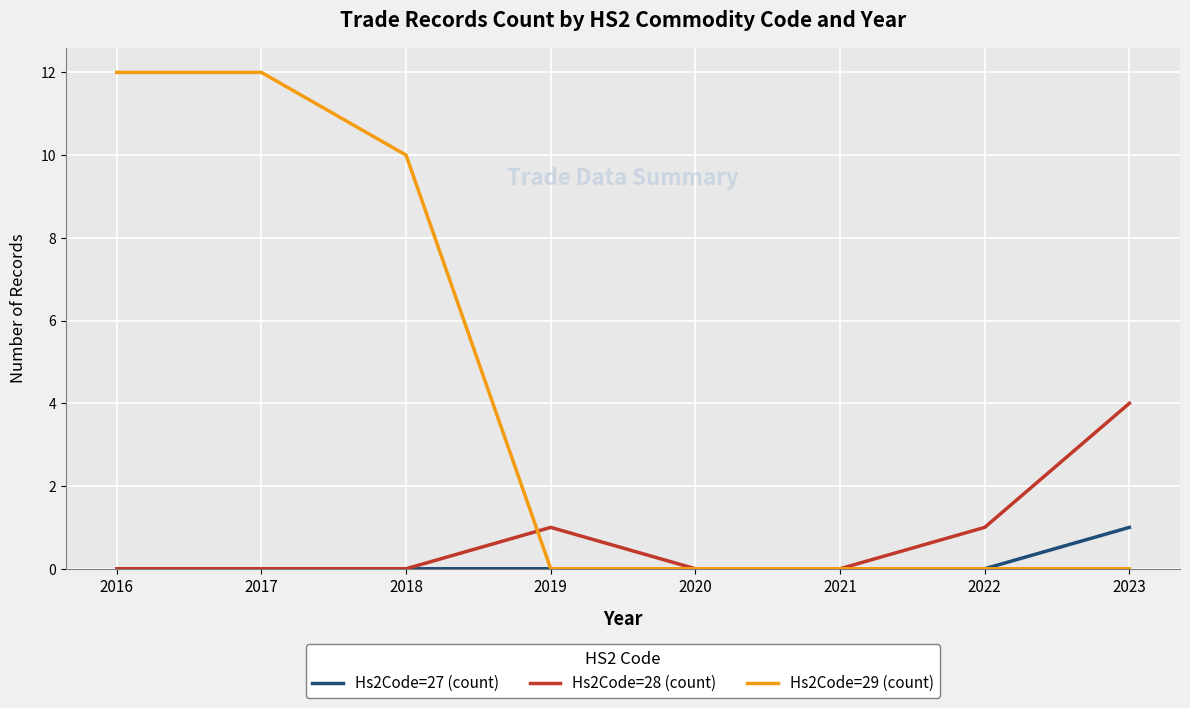

How many Hs2Code=28 (count) values are between 0 and 1?

7